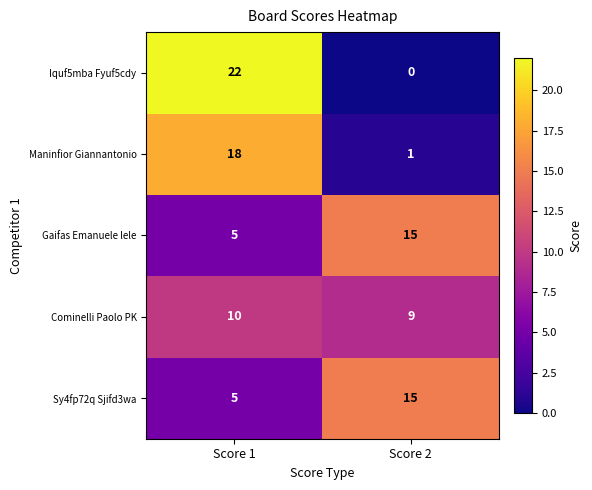

What is the difference between the highest and lowest values at Score 1?

17